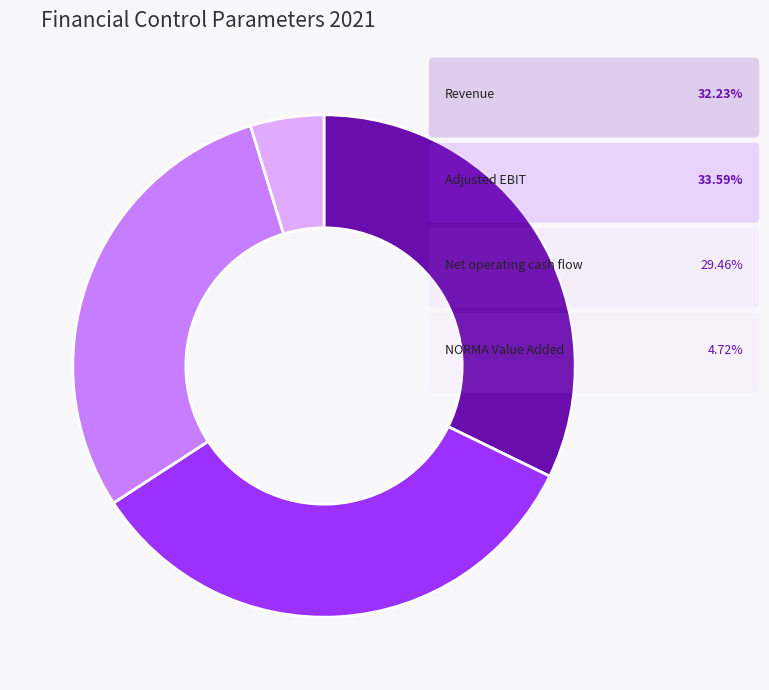

Is there a majority slice in this chart?

No